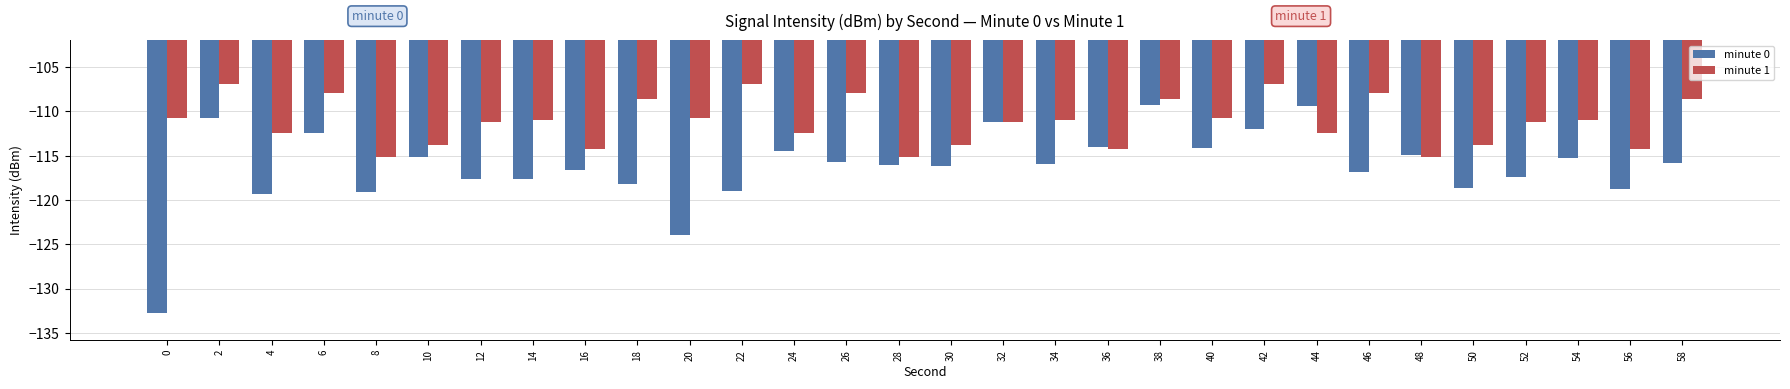

Rank the series by their maximum value, from lowest to highest.

minute 0, minute 1